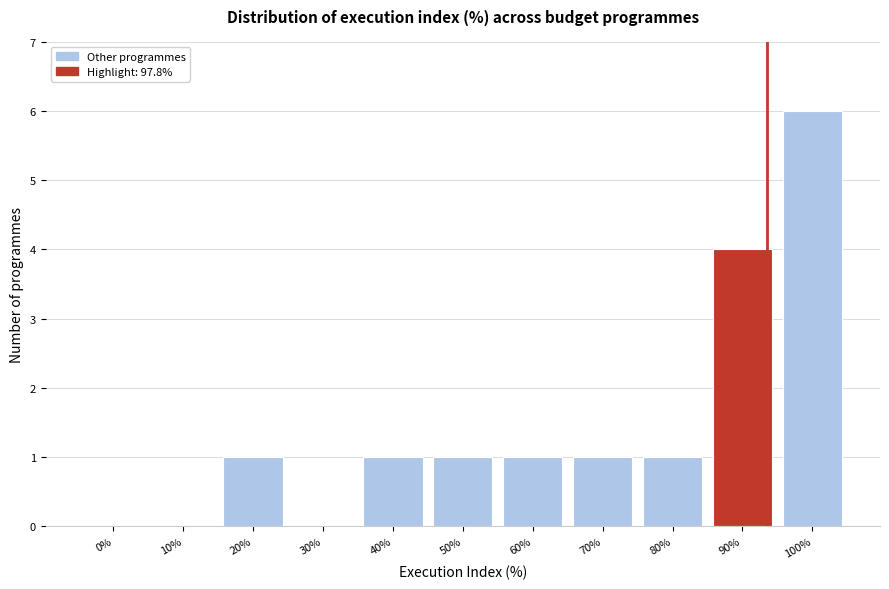

Reading left to right, extract all data points from this chart.

0%=0	10%=0	20%=1	30%=0	40%=1	50%=1	60%=1	70%=1	80%=1	90%=4	100%=6